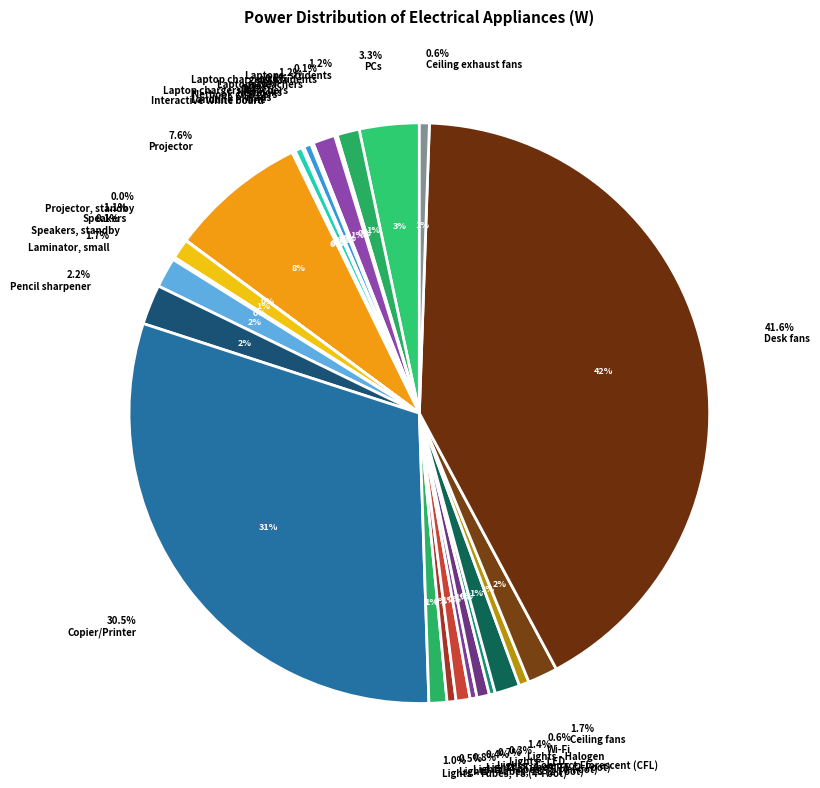

How much of the chart is everything except Ceiling fans?

98.3%